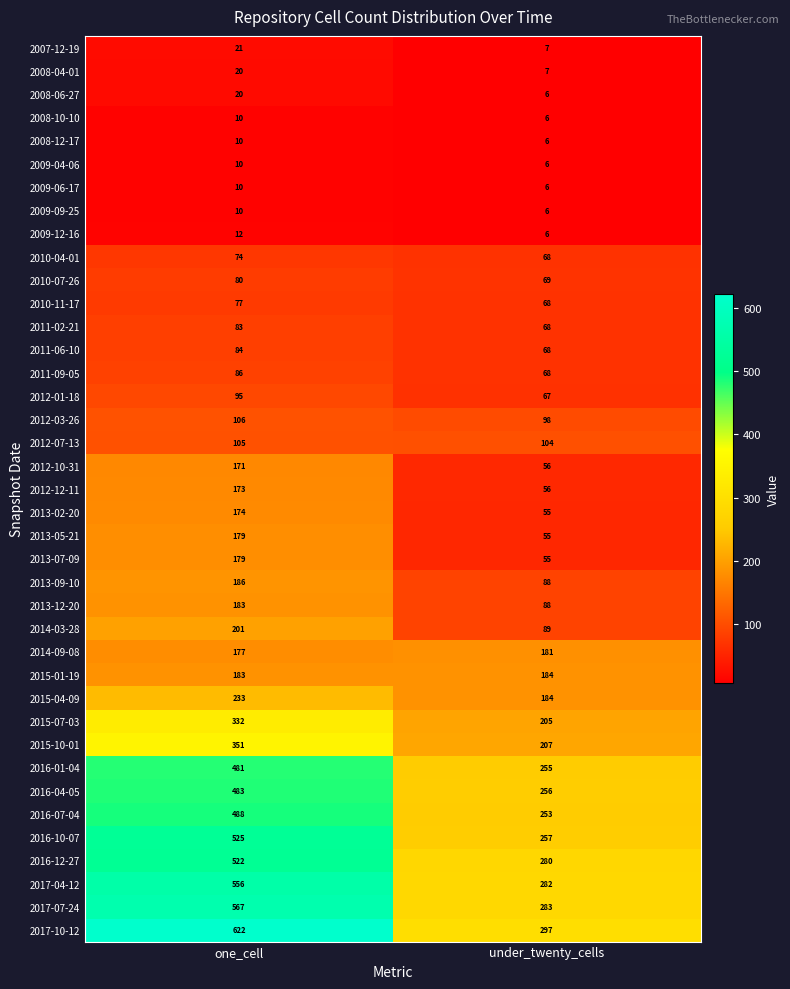

What is the difference between the maximum and minimum values in the 2011-09-05 series?

18